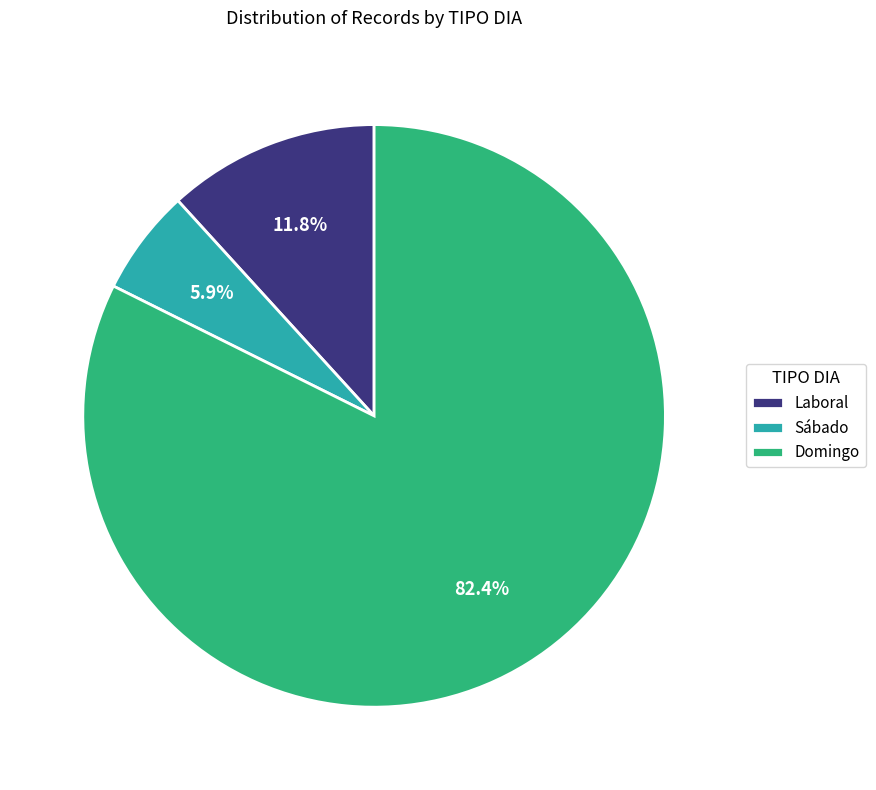

What is the majority slice?

Domingo